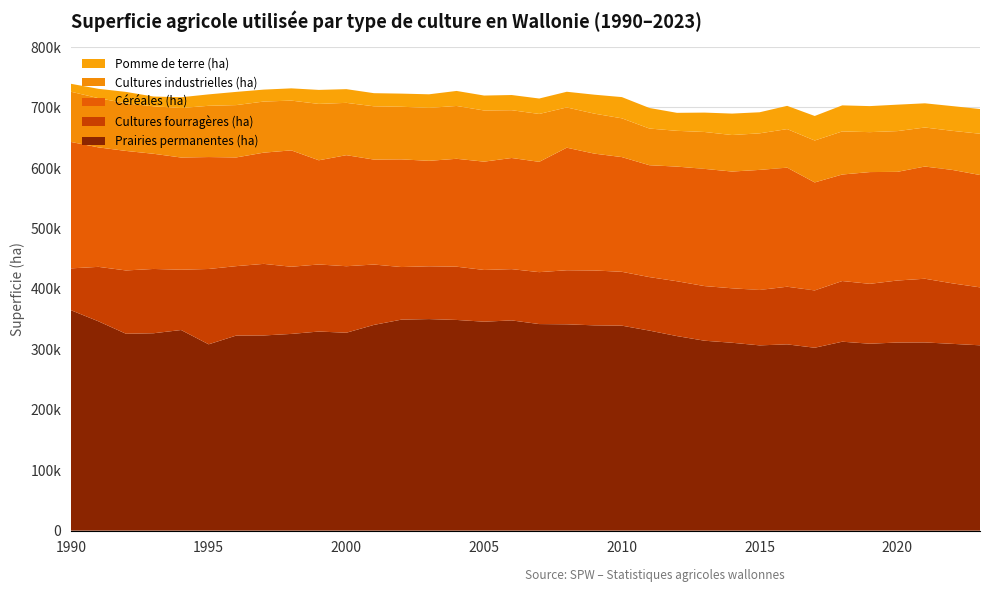

Reading left to right, what are all the values shown in this chart?

Prairies permanentes (ha): 1990=364624.4	1991=346186.7	1992=325640.3	1993=326470.1	1994=331835.9	1995=308179.7	1996=322620.1	1997=322830.7	1998=325375.0	1999=329307.9	2000=327349.1	2001=340292.8	2002=349015.3	2003=349931.8	2004=348480.3	2005=345609.5	2006=347715.5	2007=341676.9	2008=341267.7	2009=339564.7	2010=339039.0	2011=330850.4	2012=321782.0	2013=314138.9	2014=310755.7	2015=306441.1	2016=308096.5	2017=302535.3	2018=312499.5	2019=309180.0	2020=311123.7	2021=311287.3	2022=308937.5	2023=306548.8
Cultures fourragères (ha): 1990=69160.9	1991=90106.5	1992=104722.5	1993=106353.8	1994=99744.0	1995=124591.6	1996=114856.9	1997=118403.3	1998=111111.9	1999=110928.7	2000=110004.6	2001=99848.3	2002=86974.1	2003=87325.6	2004=88092.9	2005=85553.4	2006=84833.1	2007=85864.6	2008=89436.6	2009=90769.8	2010=89074.8	2011=88523.4	2012=90727.3	2013=90370.0	2014=90082.9	2015=91621.2	2016=95342.7	2017=94789.4	2018=100373.2	2019=99039.9	2020=102575.5	2021=105363.9	2022=100047.1	2023=95836.6
Céréales (ha): 1990=209109.6	1991=197610.8	1992=197669.8	1993=190505.6	1994=185566.3	1995=185157.4	1996=179799.1	1997=183955.2	1998=192484.5	1999=172328.1	2000=183675.5	2001=173581.6	2002=178086.3	2003=174432.1	2004=178458.9	2005=179163.0	2006=183809.3	2007=182465.2	2008=202688.1	2009=193252.5	2010=189743.0	2011=185031.5	2012=189614.2	2013=193841.5	2014=193105.7	2015=198618.1	2016=196927.1	2017=178619.4	2018=176164.3	2019=184843.4	2020=179738.2	2021=185576.1	2022=187615.3	2023=185845.1
Cultures industrielles (ha): 1990=83080.2	1991=81398.1	1992=78771.4	1993=78565.0	1994=81859.0	1995=84778.1	1996=86569.3	1997=84522.4	1998=82306.4	1999=93244.8	2000=86535.1	2001=88143.4	2002=87041.5	2003=87588.5	2004=87385.6	2005=84608.8	2006=79041.7	2007=79200.8	2008=66585.6	2009=66144.1	2010=64131.4	2011=60667.0	2012=59165.8	2013=61031.8	2014=60403.5	2015=60458.0	2016=63799.7	2017=69351.3	2018=71276.4	2019=66059.9	2020=67399.6	2021=64552.9	2022=64671.4	2023=68254.6
Pomme de terre (ha): 1990=13116.6	1991=15491.4	1992=18859.9	1993=16118.0	1994=17835.0	1995=18866.8	1996=21856.1	1997=19745.2	1998=20270.2	1999=23171.0	2000=22675.3	2001=21690.6	2002=21715.8	2003=22427.6	2004=24845.9	2005=24711.9	2006=25124.2	2007=25525.7	2008=25926.7	2009=31339.6	2010=35089.0	2011=34010.1	2012=29761.4	2013=32066.1	2014=35450.2	2015=34851.2	2016=38414.2	2017=40563.1	2018=43079.8	2019=43056.3	2020=43731.3	2021=40019.4	2022=40895.7	2023=40879.7